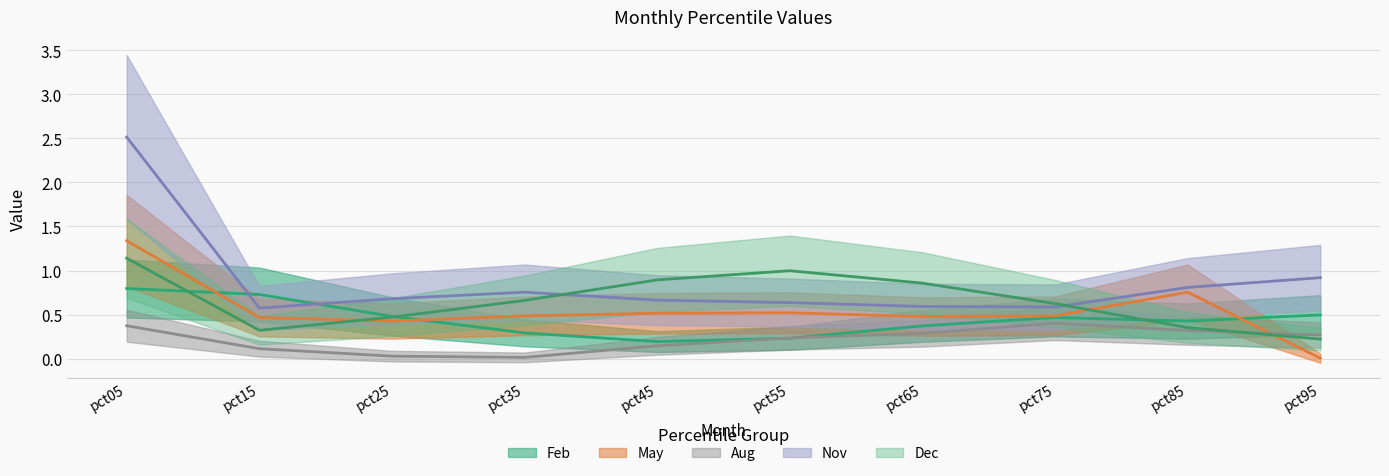

What is the sum of all Aug values?

2.2